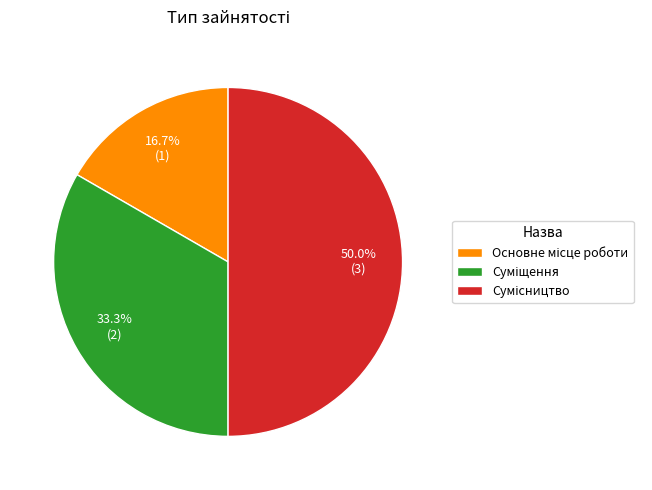

How many slices are in this pie chart?

3